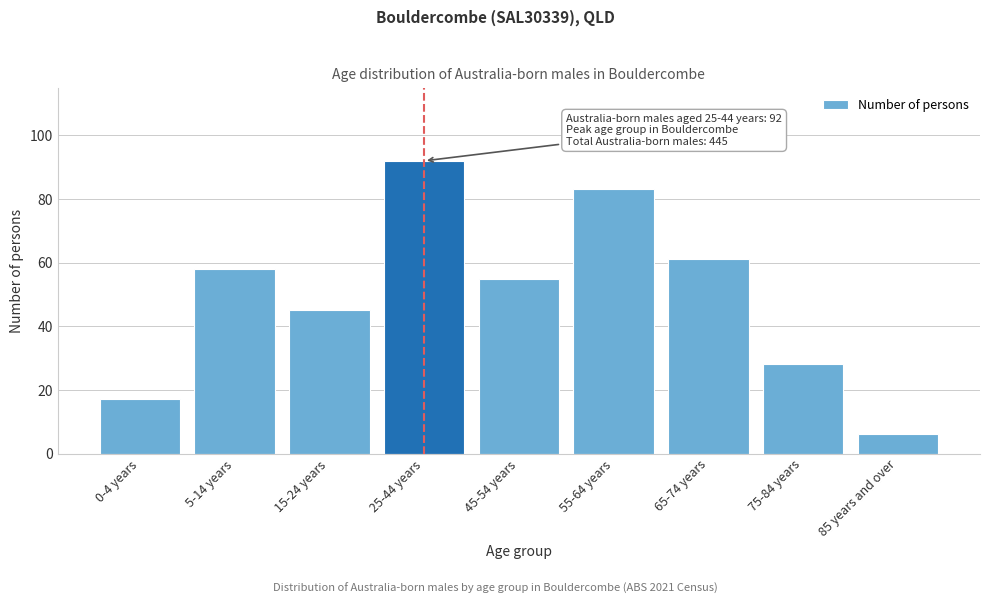

Reading left to right, transcribe all the data shown in this chart.

17	58	45	92	55	83	61	28	6